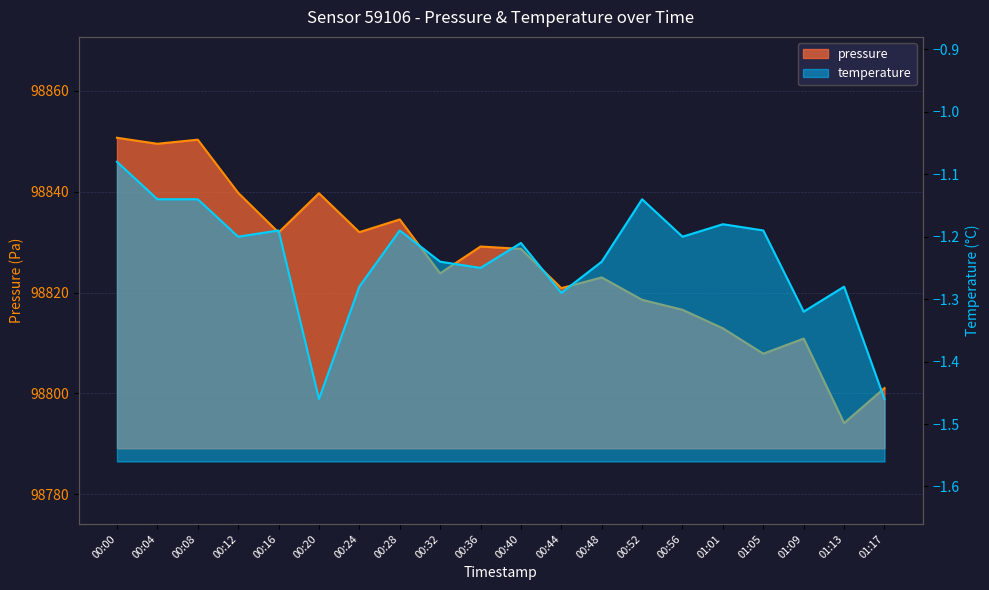

Does the chart have visible grid lines?

Yes